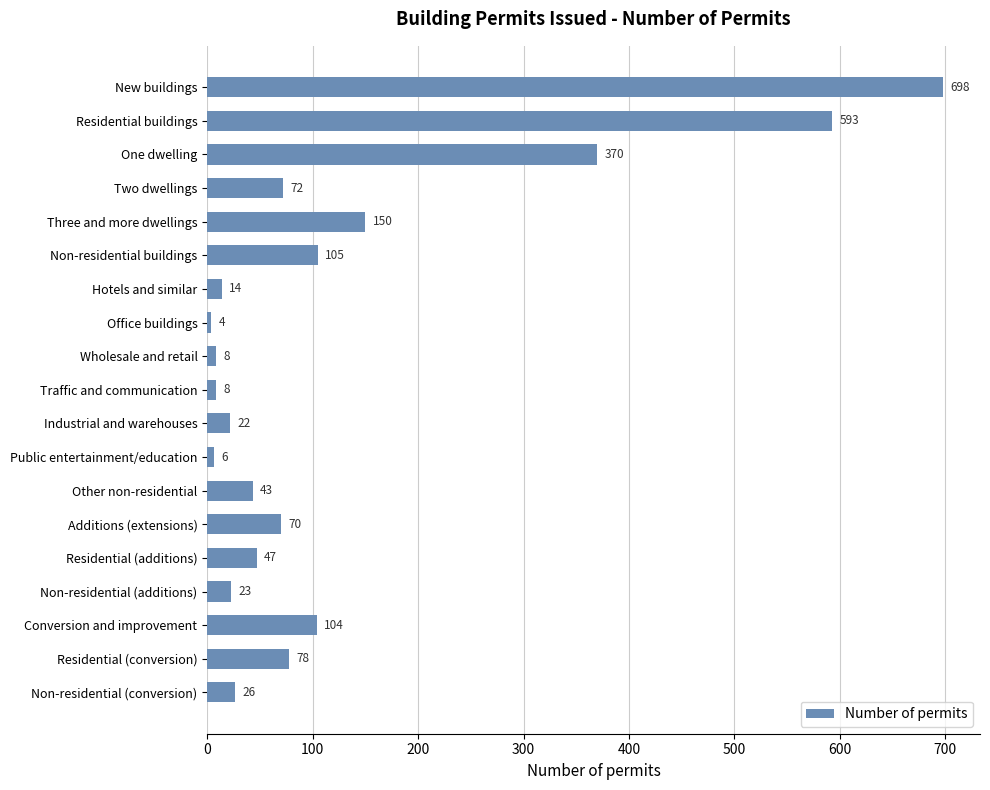

What is the change in value from One dwelling to Hotels and similar?

-356